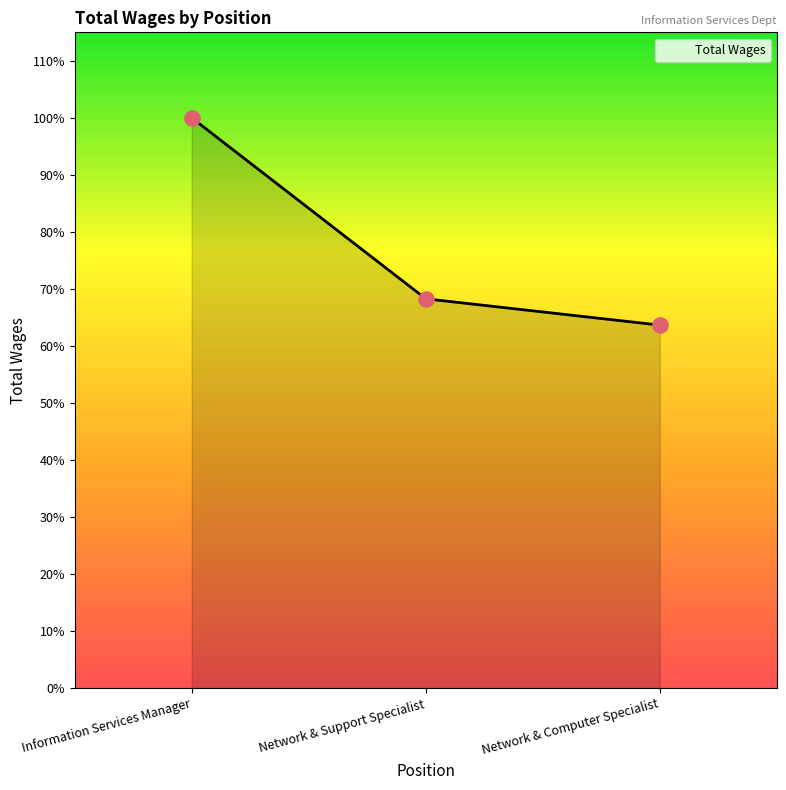

Approximately how many times larger is the value at Network & Support Specialist compared to Network & Computer Specialist?

1.1